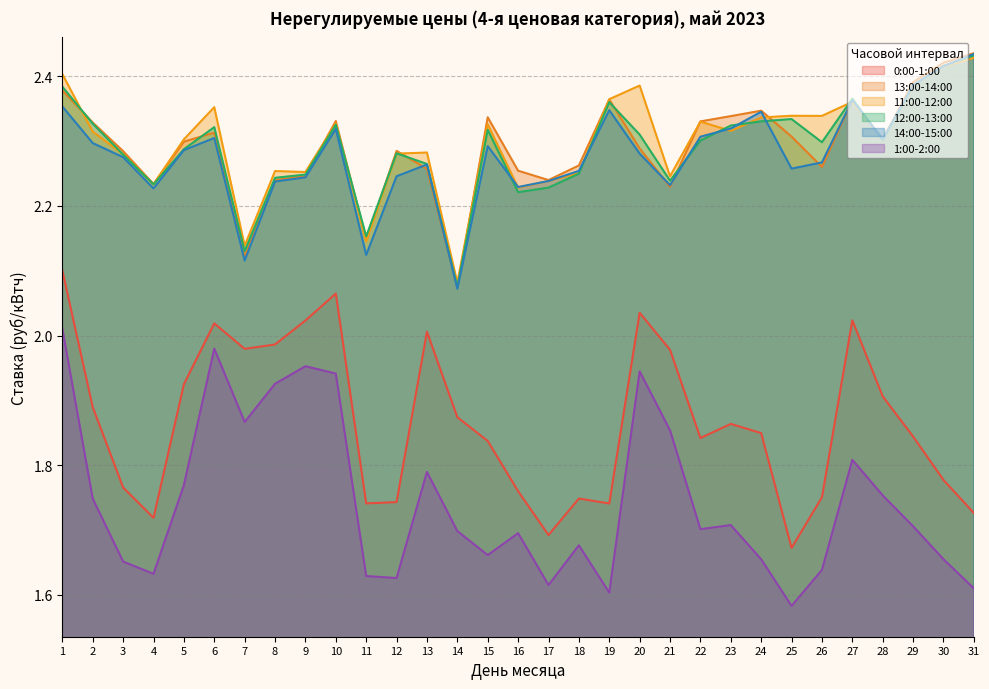

Reading right to left, list all the values displayed in this chart.

0:00-1:00: 31=1.7	30=1.8	29=1.8	28=1.9	27=2.0	26=1.8	25=1.7	24=1.8	23=1.9	22=1.8	21=2.0	20=2.0	19=1.7	18=1.7	17=1.7	16=1.8	15=1.8	14=1.9	13=2.0	12=1.7	11=1.7	10=2.1	9=2.0	8=2.0	7=2.0	6=2.0	5=1.9	4=1.7	3=1.8	2=1.9	1=2.1
13:00-14:00: 31=2.4	30=2.4	29=2.4	28=2.3	27=2.4	26=2.3	25=2.3	24=2.3	23=2.3	22=2.3	21=2.2	20=2.3	19=2.4	18=2.3	17=2.2	16=2.3	15=2.3	14=2.1	13=2.3	12=2.3	11=2.1	10=2.3	9=2.2	8=2.2	7=2.1	6=2.3	5=2.3	4=2.2	3=2.3	2=2.3	1=2.4
11:00-12:00: 31=2.4	30=2.4	29=2.4	28=2.3	27=2.4	26=2.3	25=2.3	24=2.3	23=2.3	22=2.3	21=2.2	20=2.4	19=2.4	18=2.3	17=2.2	16=2.2	15=2.3	14=2.1	13=2.3	12=2.3	11=2.1	10=2.3	9=2.3	8=2.3	7=2.1	6=2.4	5=2.3	4=2.2	3=2.3	2=2.3	1=2.4
12:00-13:00: 31=2.4	30=2.4	29=2.4	28=2.3	27=2.4	26=2.3	25=2.3	24=2.3	23=2.3	22=2.3	21=2.2	20=2.3	19=2.4	18=2.2	17=2.2	16=2.2	15=2.3	14=2.1	13=2.3	12=2.3	11=2.2	10=2.3	9=2.2	8=2.2	7=2.1	6=2.3	5=2.3	4=2.2	3=2.3	2=2.3	1=2.4
14:00-15:00: 31=2.4	30=2.4	29=2.4	28=2.3	27=2.4	26=2.3	25=2.3	24=2.3	23=2.3	22=2.3	21=2.2	20=2.3	19=2.3	18=2.3	17=2.2	16=2.2	15=2.3	14=2.1	13=2.3	12=2.2	11=2.1	10=2.3	9=2.2	8=2.2	7=2.1	6=2.3	5=2.3	4=2.2	3=2.3	2=2.3	1=2.4
1:00-2:00: 31=1.6	30=1.7	29=1.7	28=1.8	27=1.8	26=1.6	25=1.6	24=1.7	23=1.7	22=1.7	21=1.9	20=1.9	19=1.6	18=1.7	17=1.6	16=1.7	15=1.7	14=1.7	13=1.8	12=1.6	11=1.6	10=1.9	9=2.0	8=1.9	7=1.9	6=2.0	5=1.8	4=1.6	3=1.7	2=1.7	1=2.0